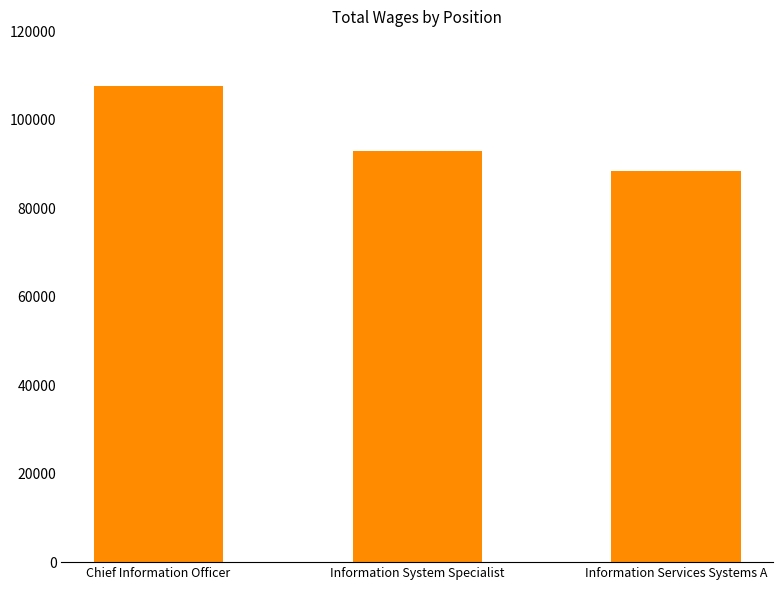

Reading left to right, list all the values displayed in this chart.

Chief Information Officer=107621	Information System Specialist=92844	Information Services Systems A=88442